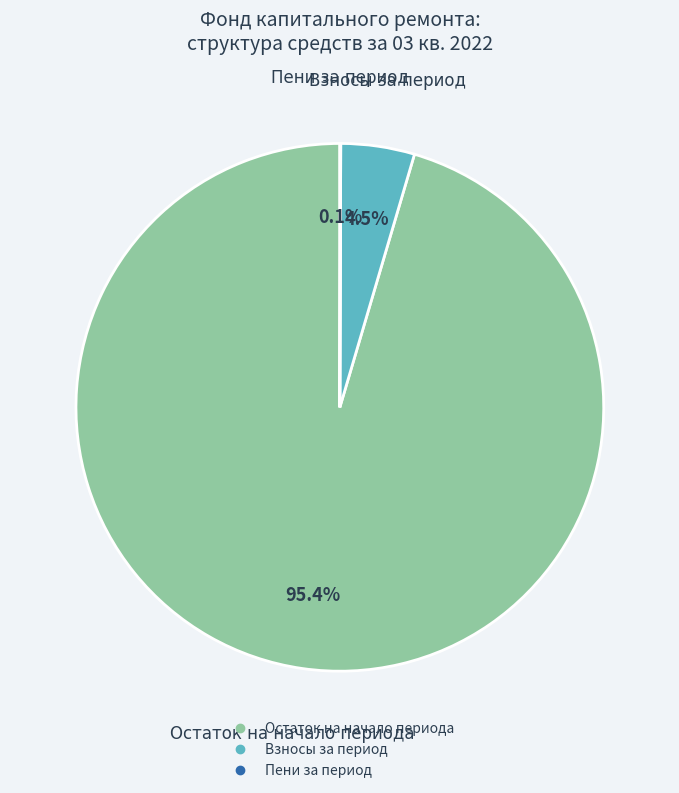

Is there a majority slice in this chart?

Yes